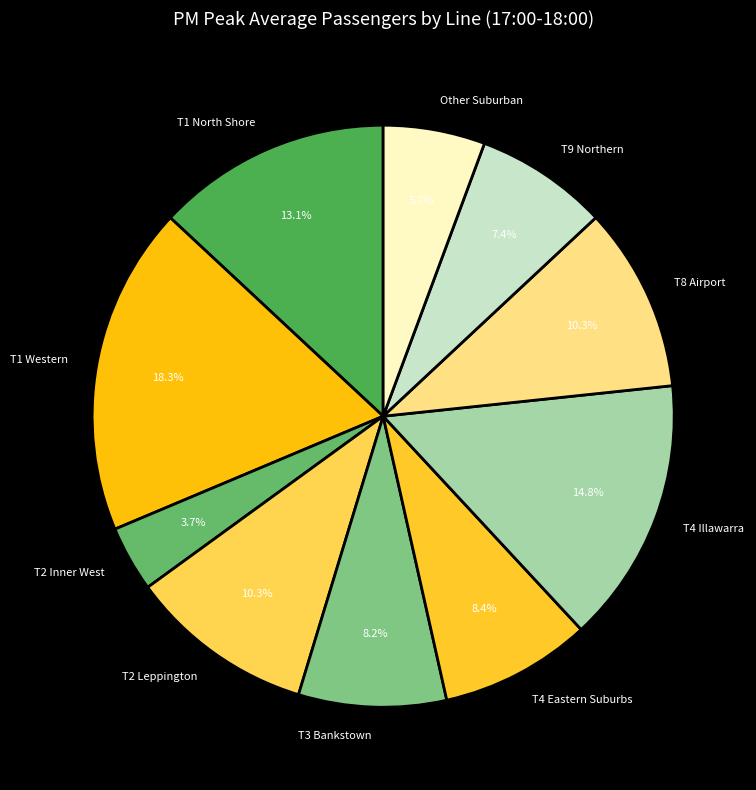

What is the largest slice in the pie chart?

T1 Western